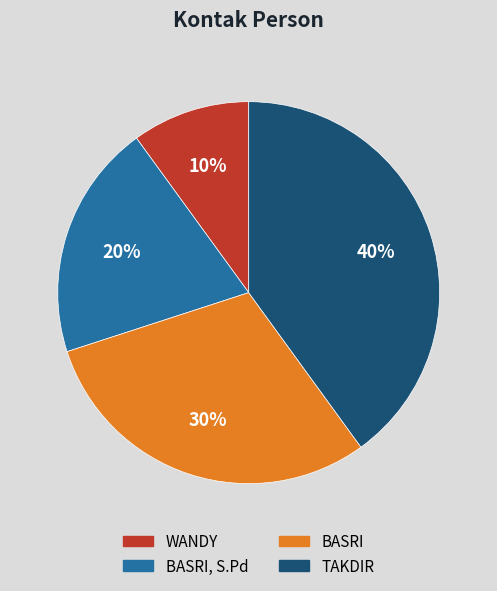

Between WANDY and BASRI, S.Pd, which is larger?

BASRI, S.Pd